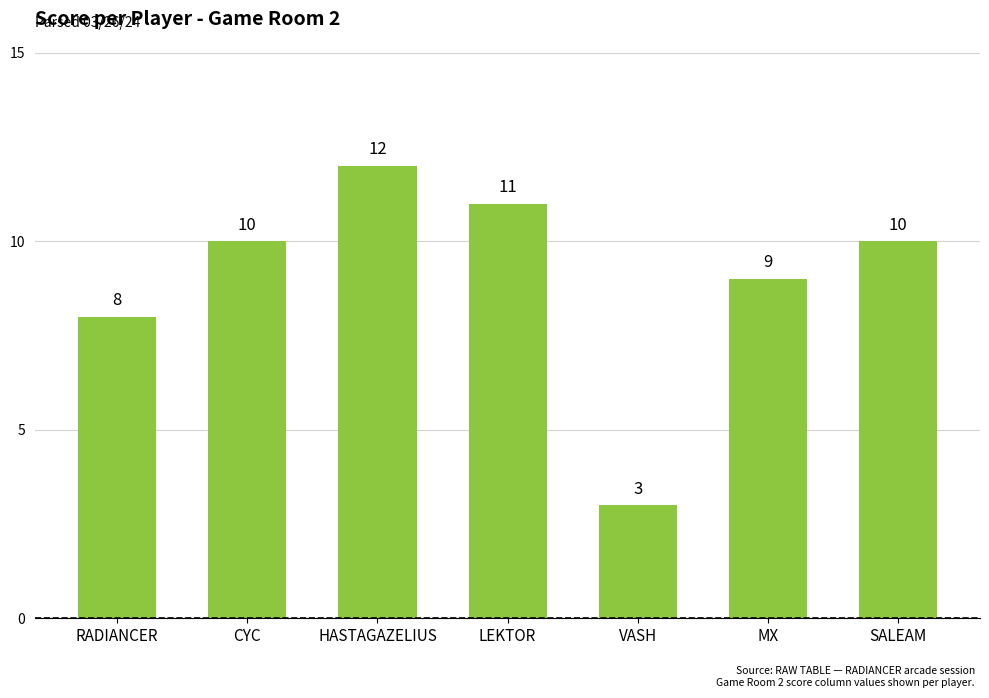

Count the number of data series in this chart.

1